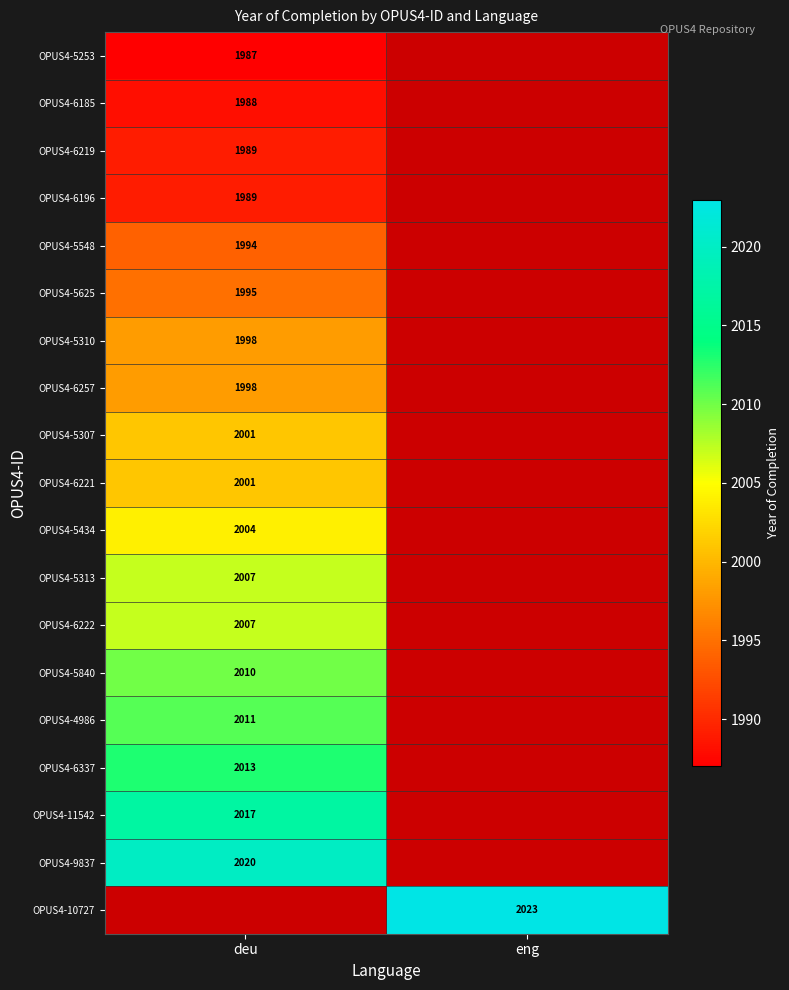

Is it true that OPUS4-6196 equals 1989 at deu?

True